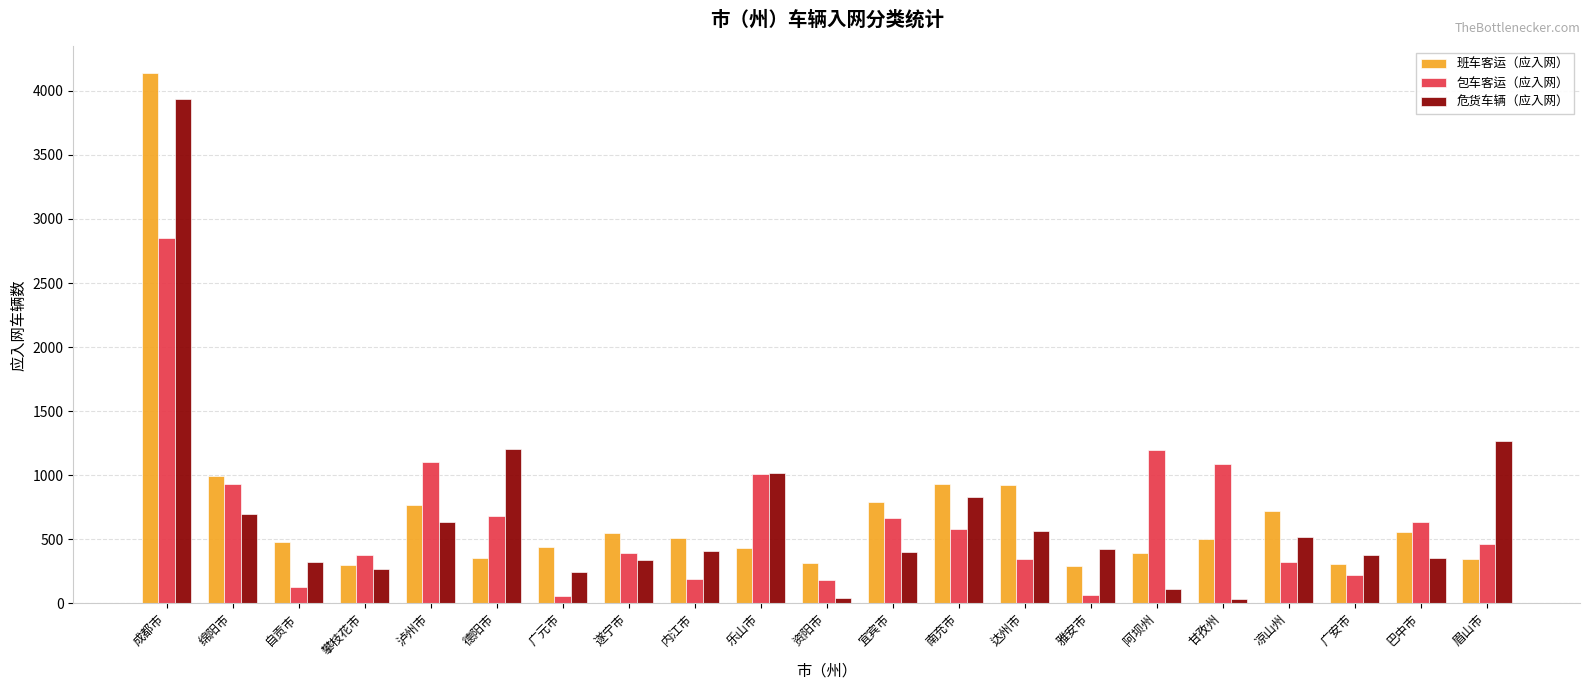

What is the minimum value for 危货车辆（应入网）?

35